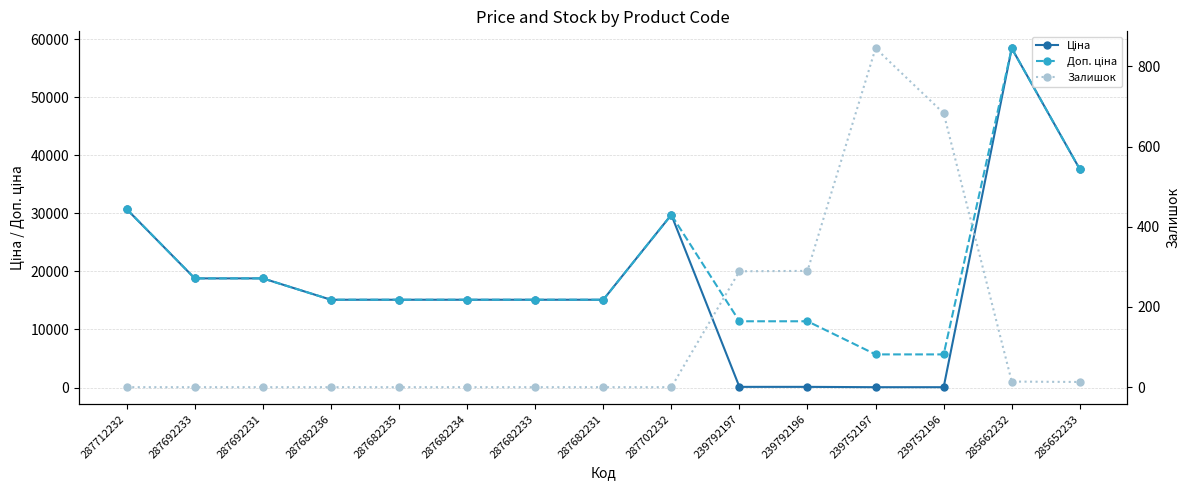

Where is the first local maximum for Ціна?

287702232